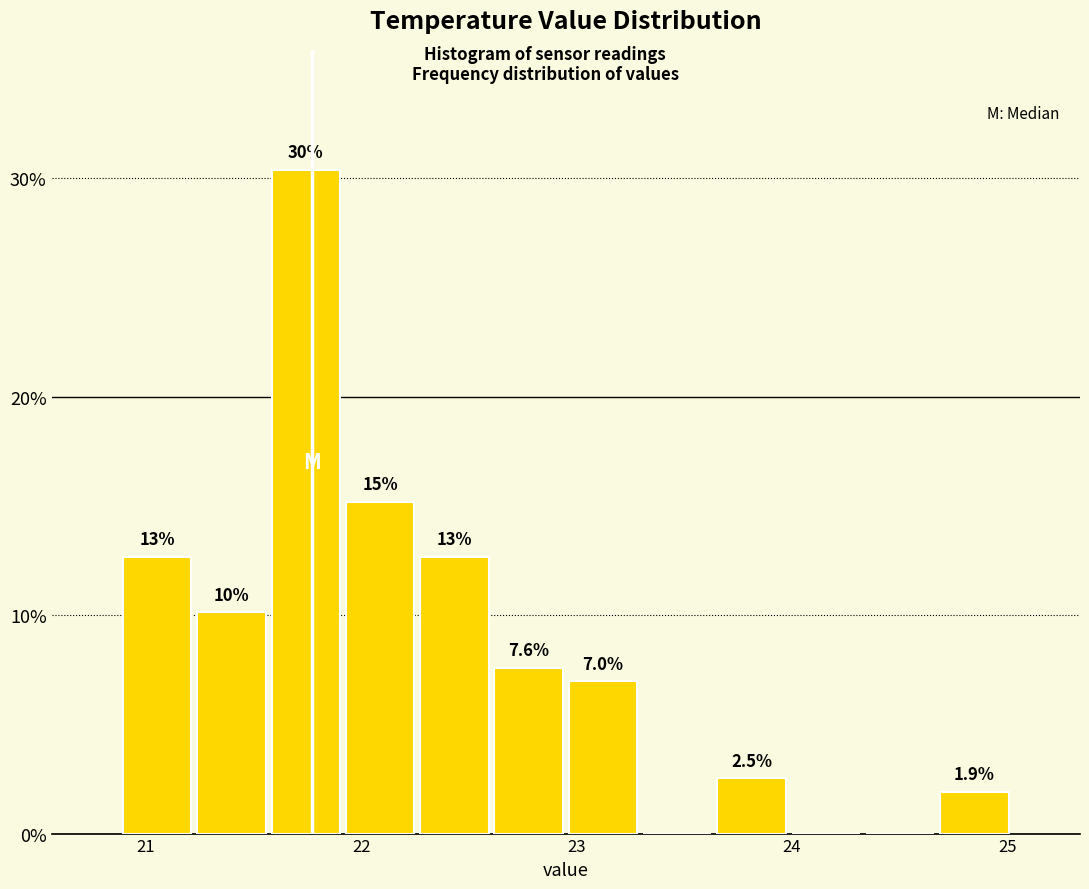

Read against the x-axis, roughly where is the centre of the tallest bar?

21.7